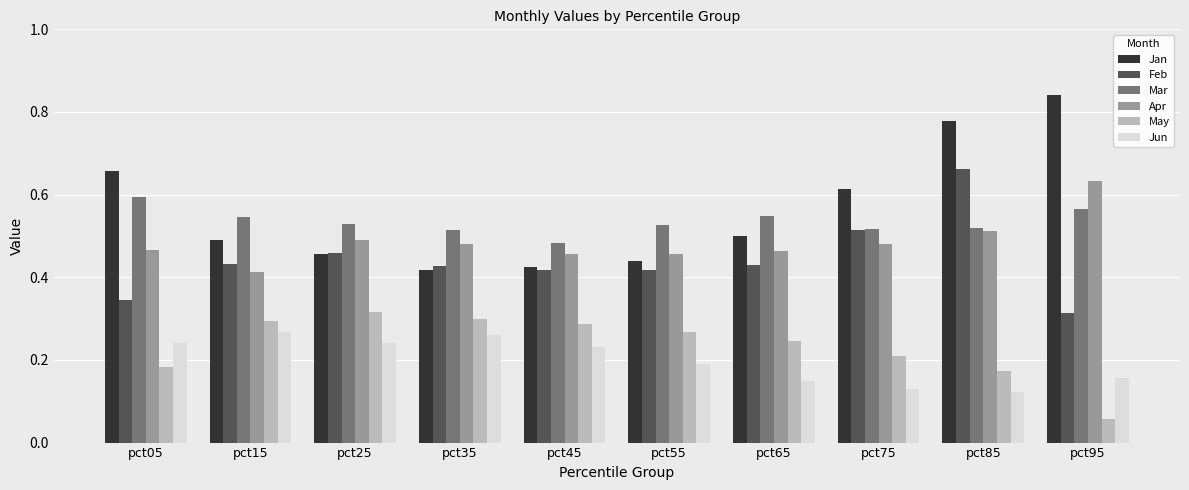

What are all the series names shown in the legend?

Jan, Feb, Mar, Apr, May, Jun